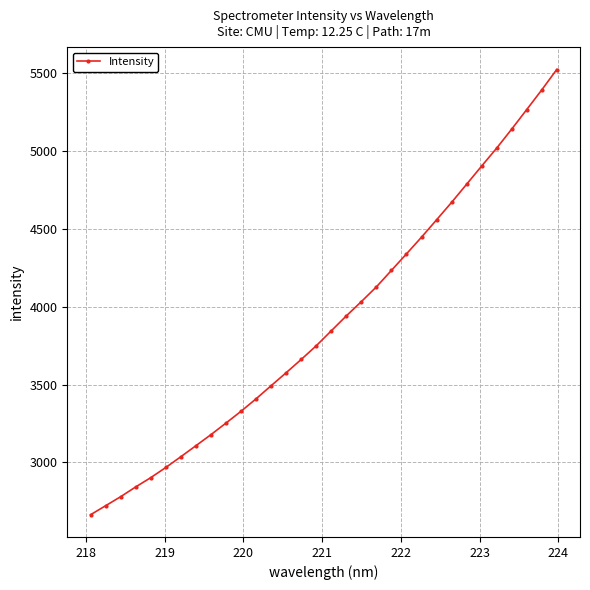

What is the maximum value shown in the chart?

5524.9